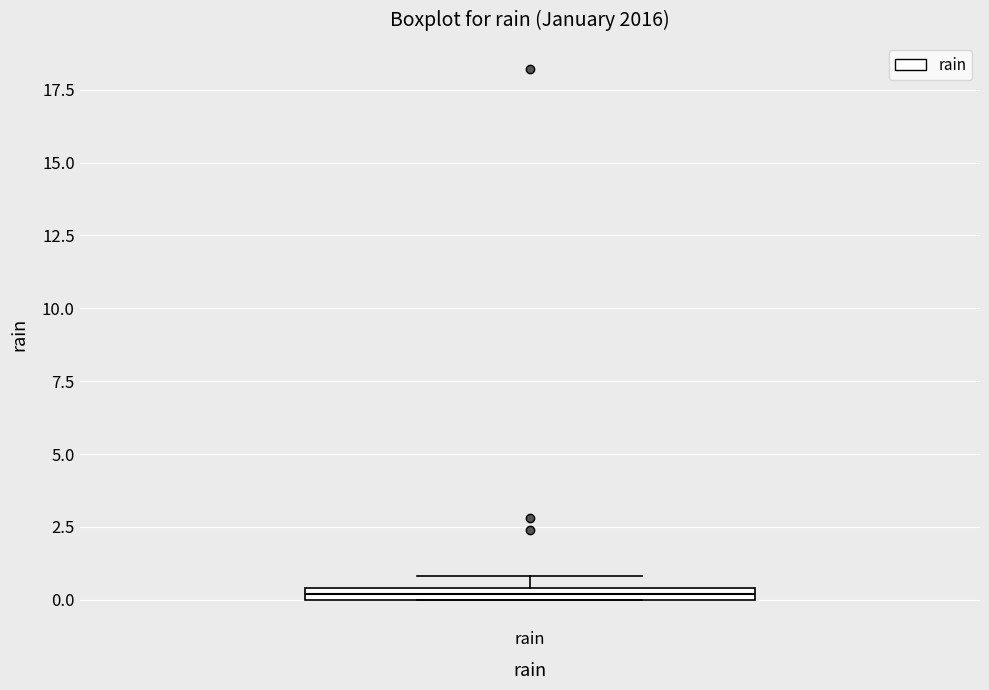

Where is the upper edge of the box for rain on the y-axis? The values are not printed on the chart, so give them approximately, as read against the axis.

0.5